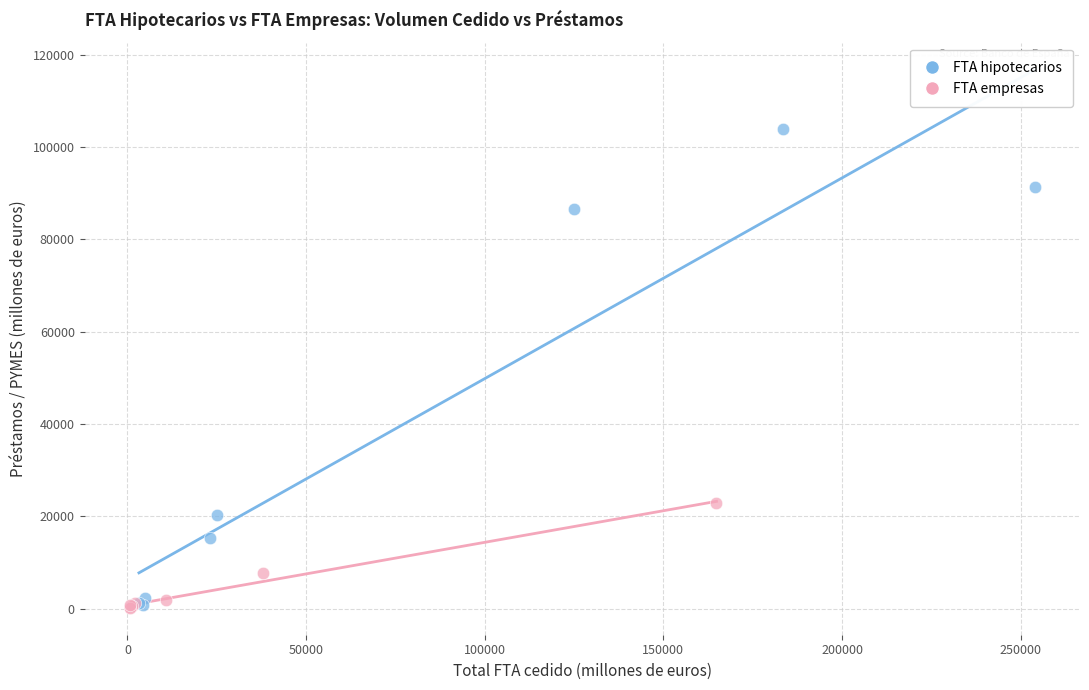

Which series contains the highest Y value?

FTA hipotecarios